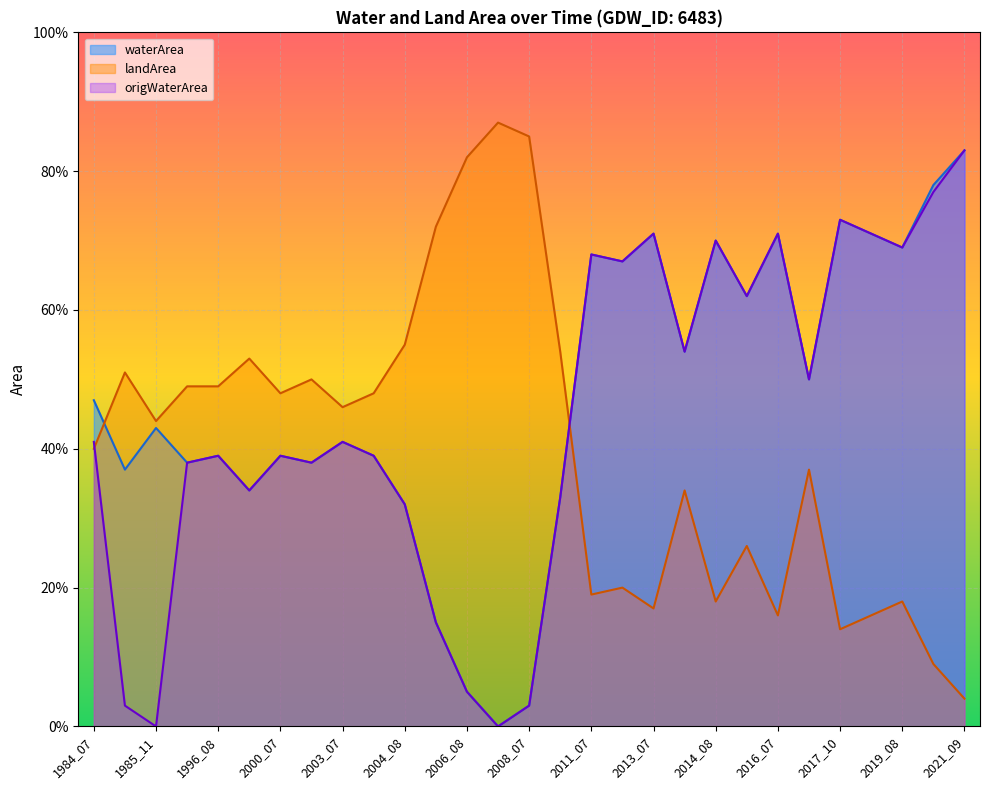

What is the spread (max minus min) of values at 2007_07?

0.9